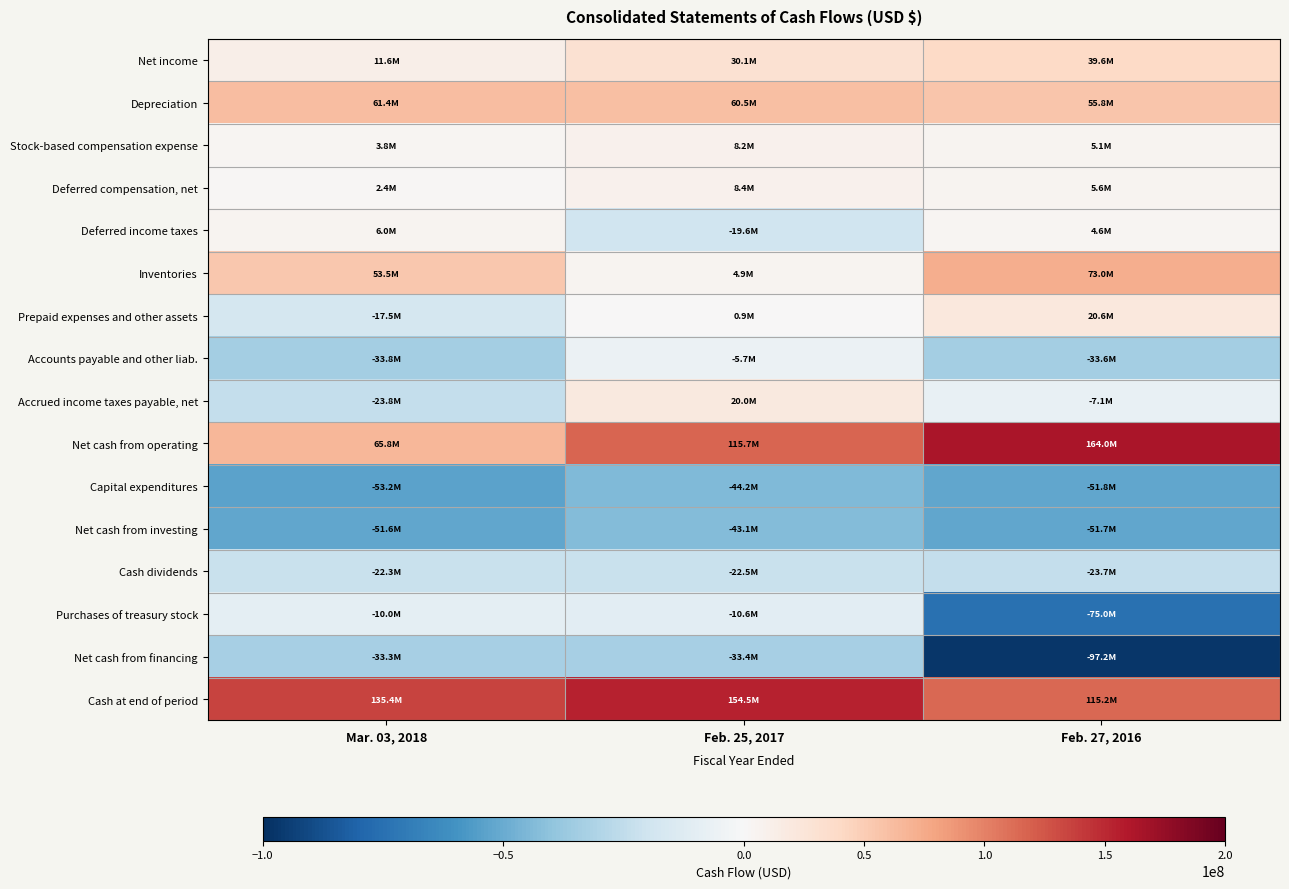

Reading left to right, list all the values displayed in this chart.

Net income: Mar. 03, 2018=11626000	Feb. 25, 2017=30129000	Feb. 27, 2016=39634000
Depreciation: Mar. 03, 2018=61430000	Feb. 25, 2017=60504000	Feb. 27, 2016=55830000
Stock-based compensation expense: Mar. 03, 2018=3809000	Feb. 25, 2017=8228000	Feb. 27, 2016=5065000
Deferred compensation, net: Mar. 03, 2018=2414000	Feb. 25, 2017=8438000	Feb. 27, 2016=5641000
Deferred income taxes: Mar. 03, 2018=6012000	Feb. 25, 2017=-19645000	Feb. 27, 2016=4617000
Inventories: Mar. 03, 2018=53536000	Feb. 25, 2017=4883000	Feb. 27, 2016=72984000
Prepaid expenses and other assets: Mar. 03, 2018=-17546000	Feb. 25, 2017=863000	Feb. 27, 2016=20560000
Accounts payable and other liab.: Mar. 03, 2018=-33829000	Feb. 25, 2017=-5697000	Feb. 27, 2016=-33611000
Accrued income taxes payable, net: Mar. 03, 2018=-23757000	Feb. 25, 2017=20046000	Feb. 27, 2016=-7109000
Net cash from operating: Mar. 03, 2018=65806000	Feb. 25, 2017=115738000	Feb. 27, 2016=164047000
Capital expenditures: Mar. 03, 2018=-53249000	Feb. 25, 2017=-44181000	Feb. 27, 2016=-51813000
Net cash from investing: Mar. 03, 2018=-51609000	Feb. 25, 2017=-43073000	Feb. 27, 2016=-51689000
Cash dividends: Mar. 03, 2018=-22294000	Feb. 25, 2017=-22501000	Feb. 27, 2016=-23672000
Purchases of treasury stock: Mar. 03, 2018=-10000000	Feb. 25, 2017=-10566000	Feb. 27, 2016=-75000000
Net cash from financing: Mar. 03, 2018=-33278000	Feb. 25, 2017=-33426000	Feb. 27, 2016=-97201000
Cash at end of period: Mar. 03, 2018=135379000	Feb. 25, 2017=154460000	Feb. 27, 2016=115221000